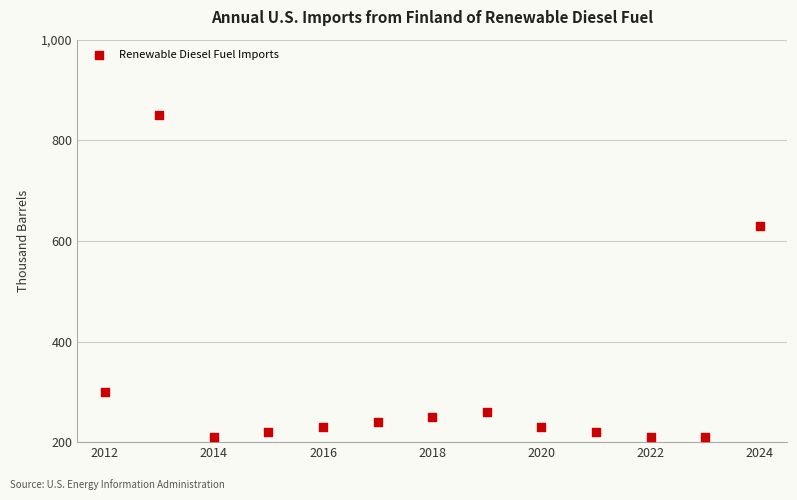

What Y value in the scatter plot is closest to 530?

630